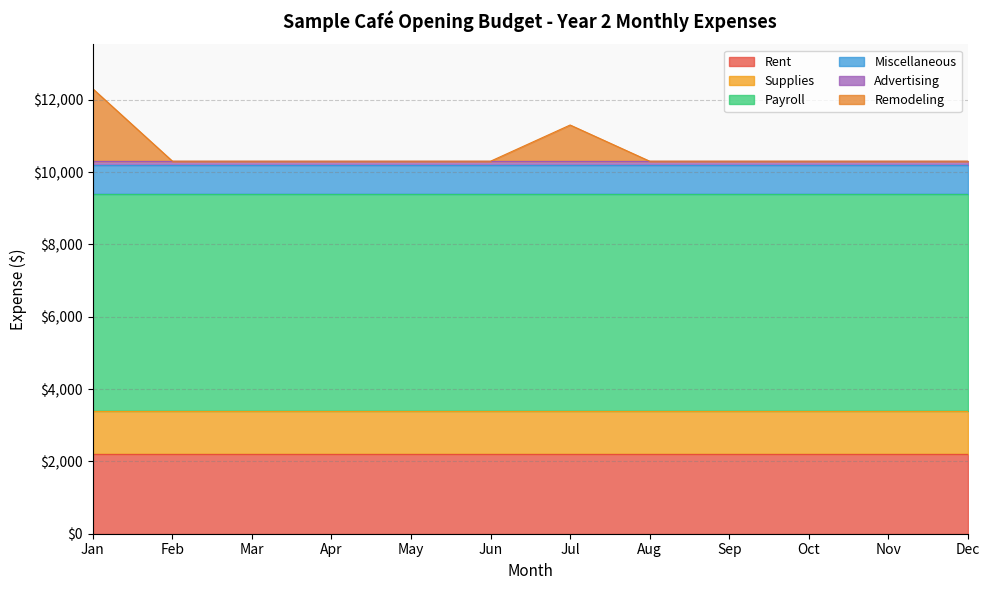

Does the chart display data point markers on the line(s)?

No